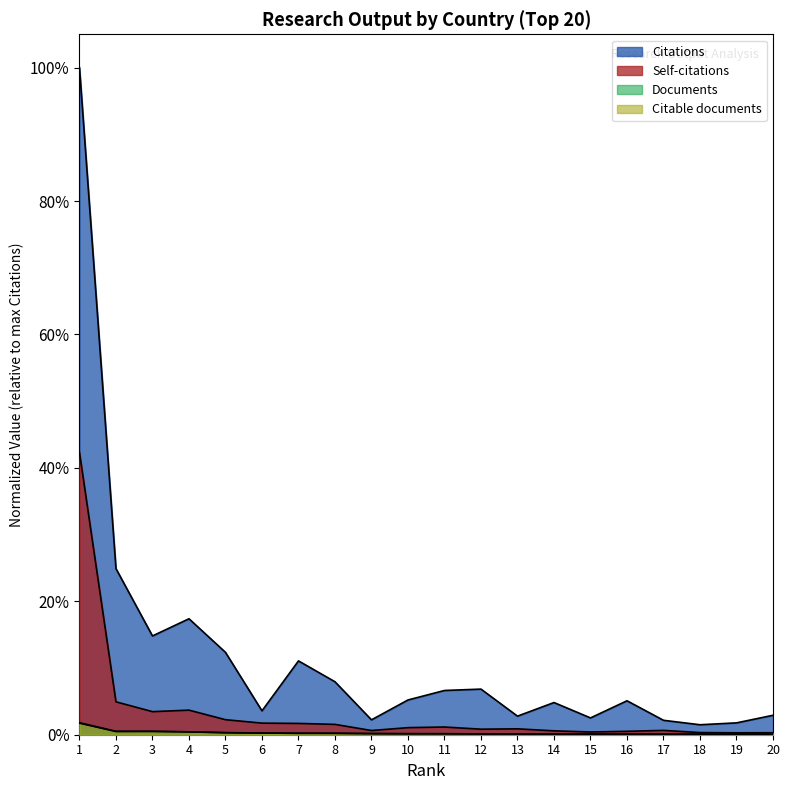

True or false: Citable documents and Citations cross at least once.

False